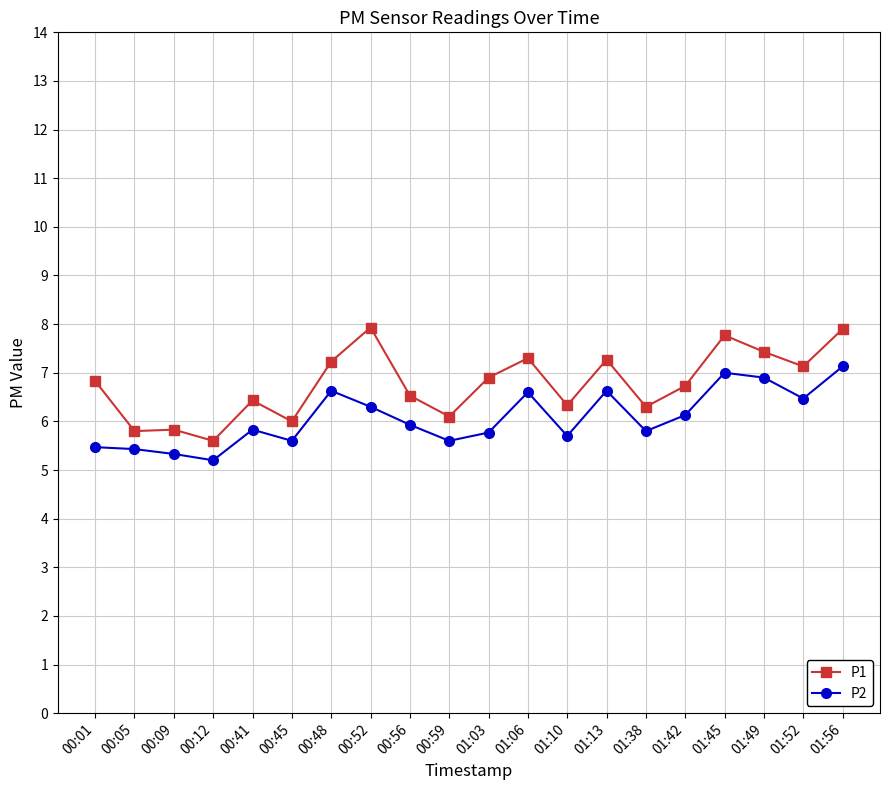

What is the label of the 1st point from the right?

01:56